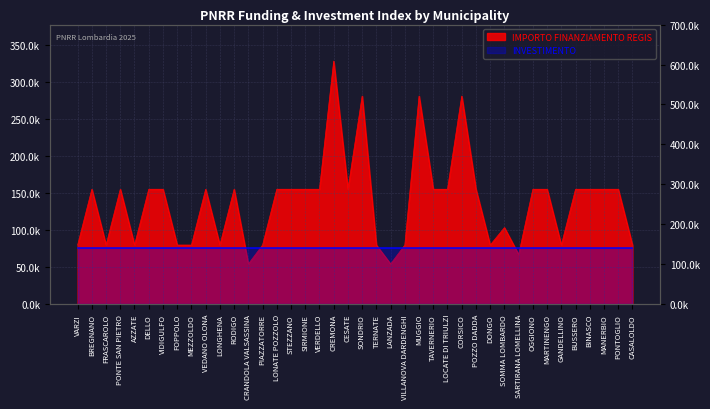

What is the label of the 8th point from the left?

FOPPOLO